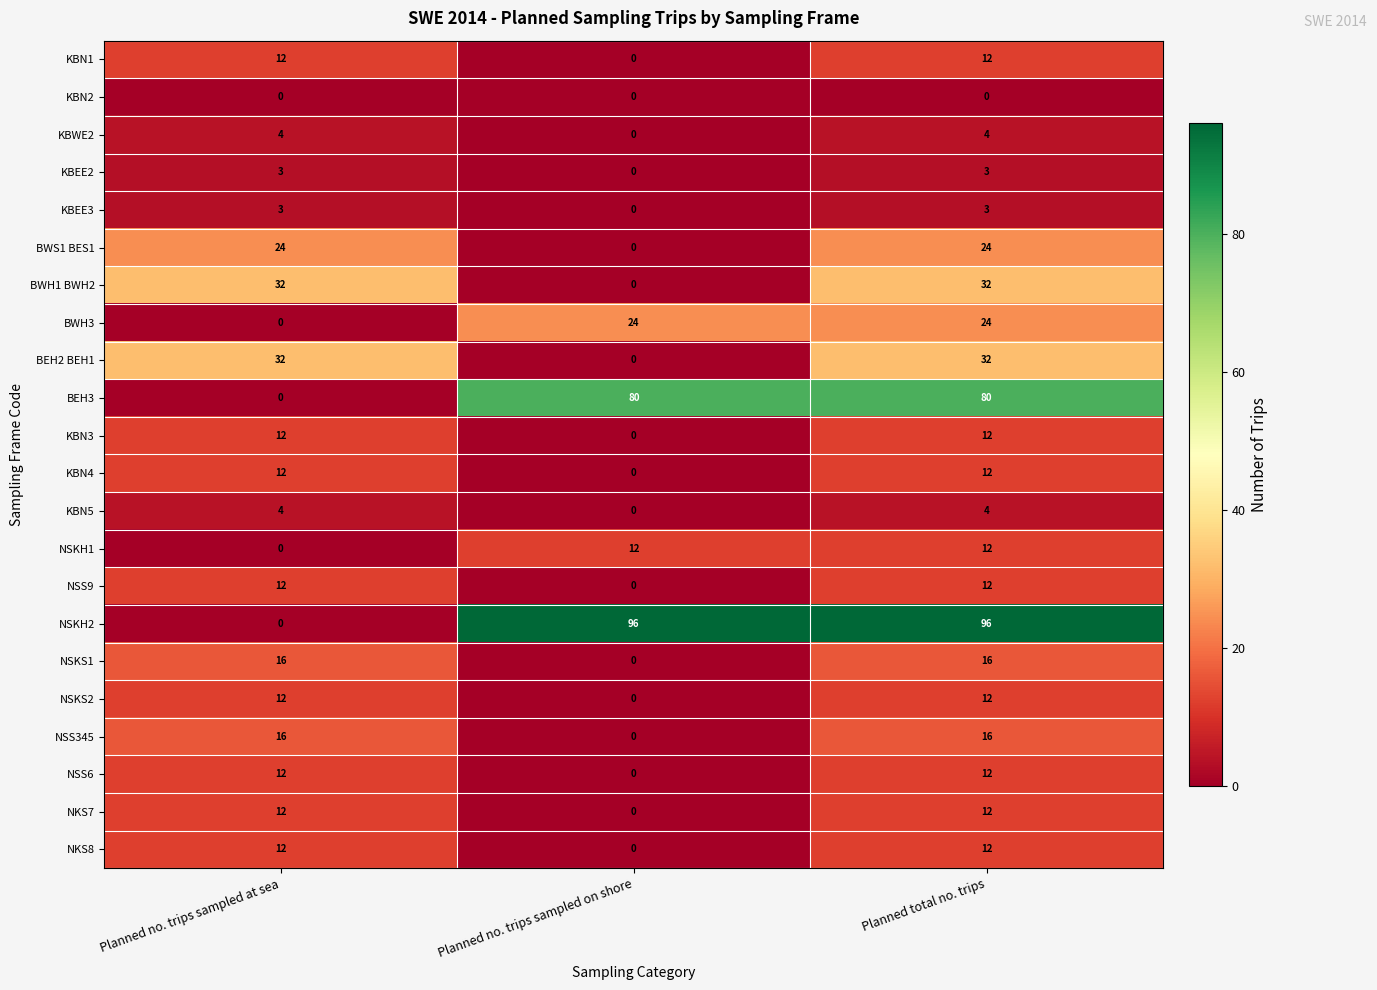

How many positive values does the NSS9 series have?

2